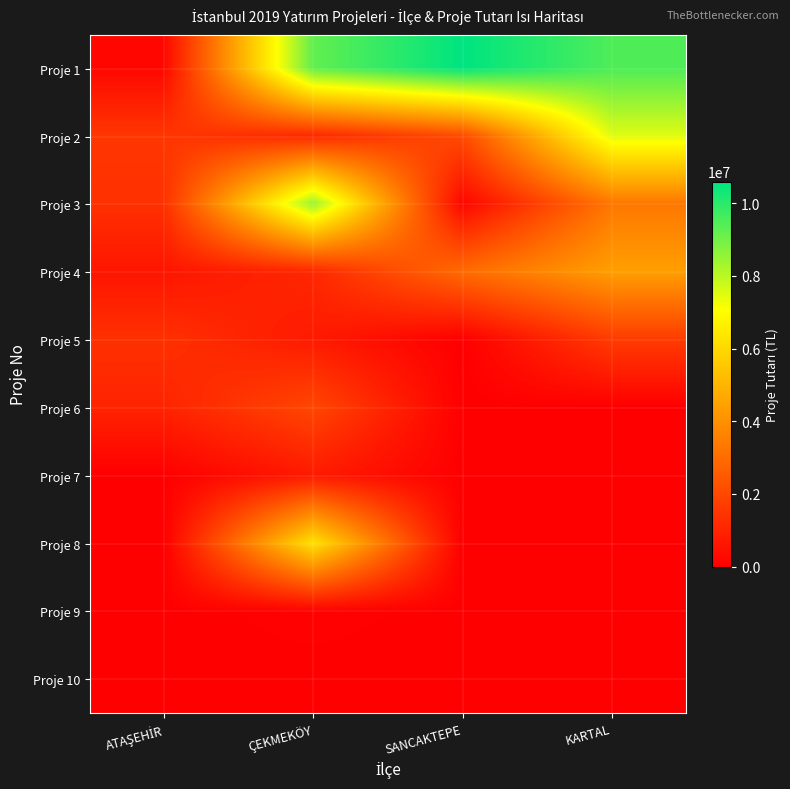

At which category does the chart reach its peak across all series?

SANCAKTEPE